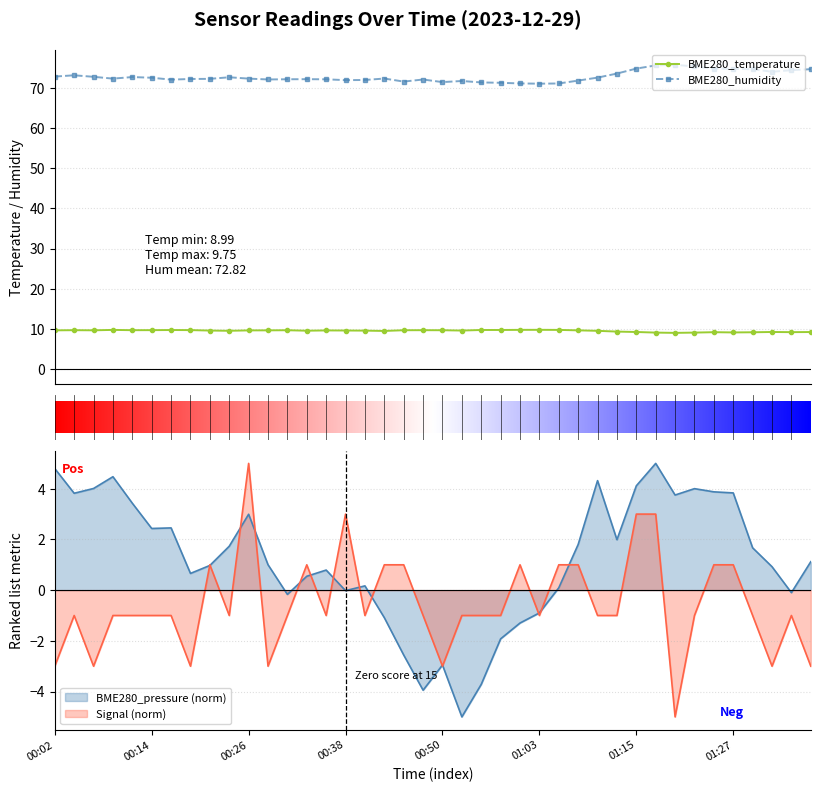

True or false: BME280_humidity and Signal intersect in this chart.

False